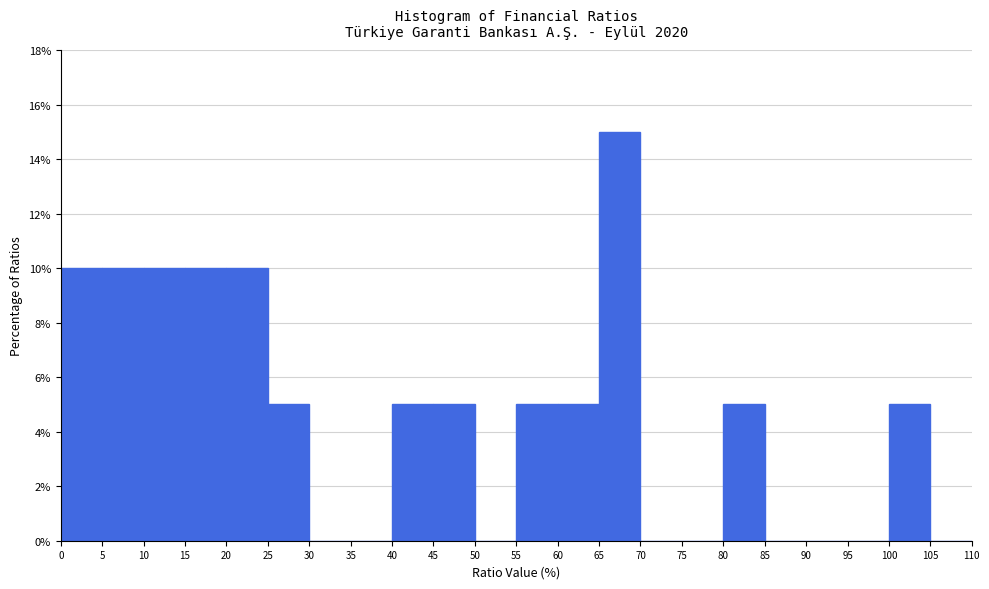

How tall is the bar that spans 100 to 105 on the x-axis? The values are not printed on the chart, so give them approximately, as read against the axis.

5